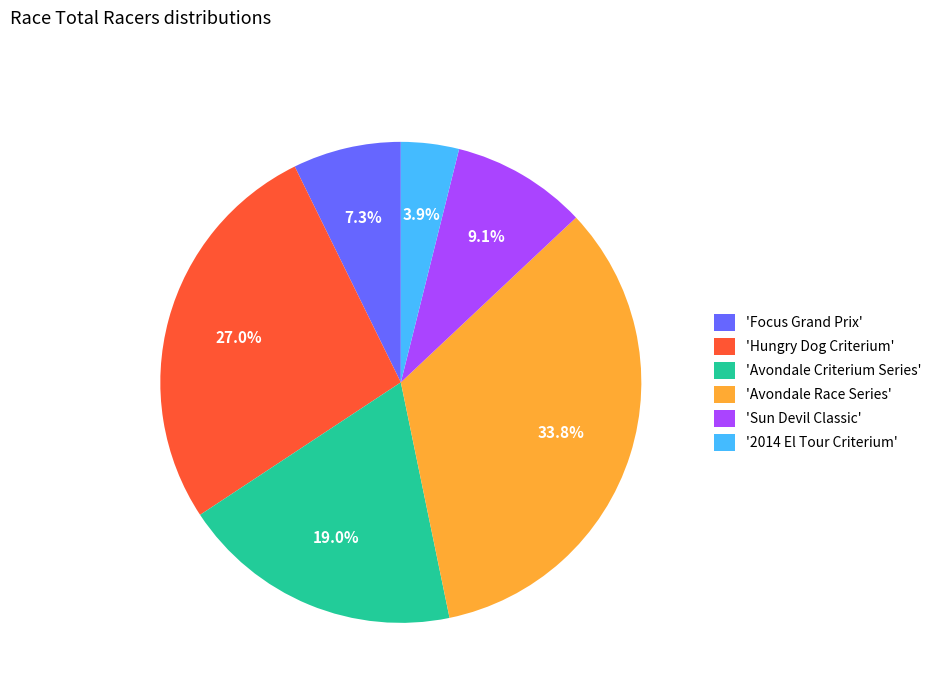

Rank the categories by value from highest to lowest.

'Avondale Race Series', 'Hungry Dog Criterium', 'Avondale Criterium Series', 'Sun Devil Classic', 'Focus Grand Prix', '2014 El Tour Criterium'